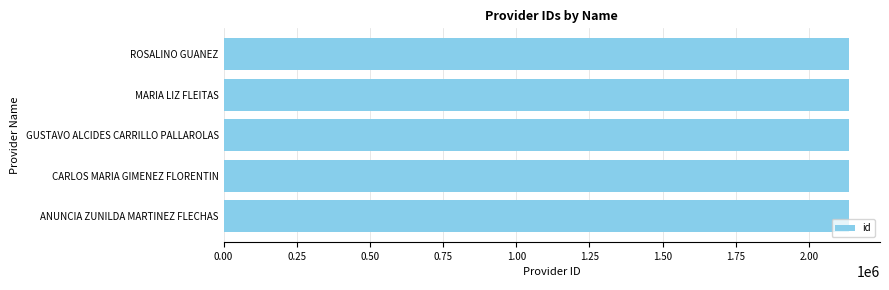

What is the average value?

2135818